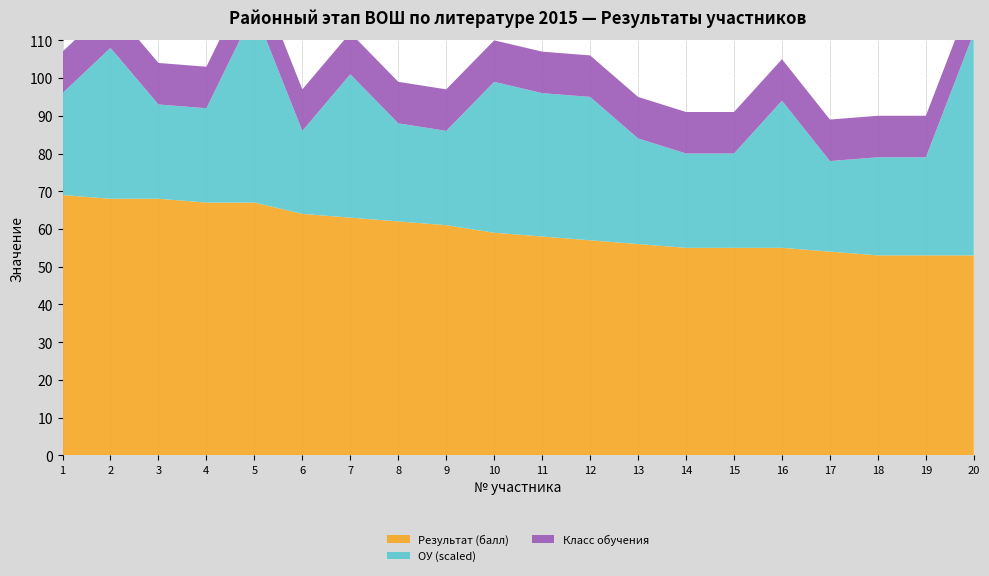

Reading left to right, transcribe all the data shown in this chart.

Результат (балл): 1=69	2=68	3=68	4=67	5=67	6=64	7=63	8=62	9=61	10=59	11=58	12=57	13=56	14=55	15=55	16=55	17=54	18=53	19=53	20=53
ОУ (scaled): 1=27	2=40	3=25	4=25	5=51	6=22	7=38	8=26	9=25	10=40	11=38	12=38	13=28	14=25	15=25	16=39	17=24	18=26	19=26	20=59
Класс обучения: 1=11	2=11	3=11	4=11	5=11	6=11	7=11	8=11	9=11	10=11	11=11	12=11	13=11	14=11	15=11	16=11	17=11	18=11	19=11	20=11